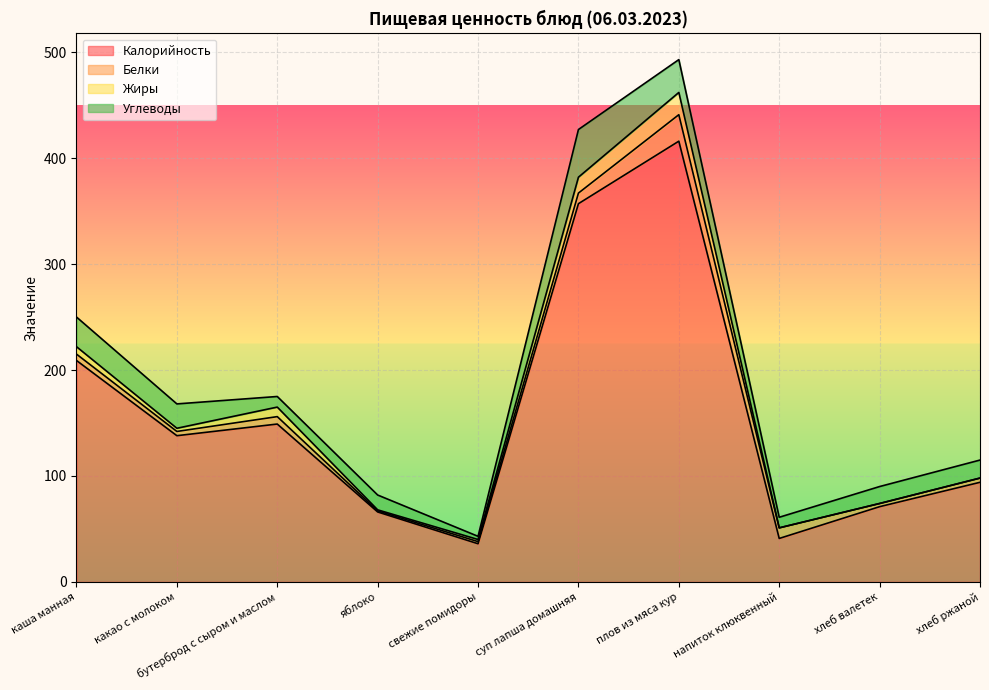

Which series ends up on top after the final intersection of Жиры and Белки?

Белки